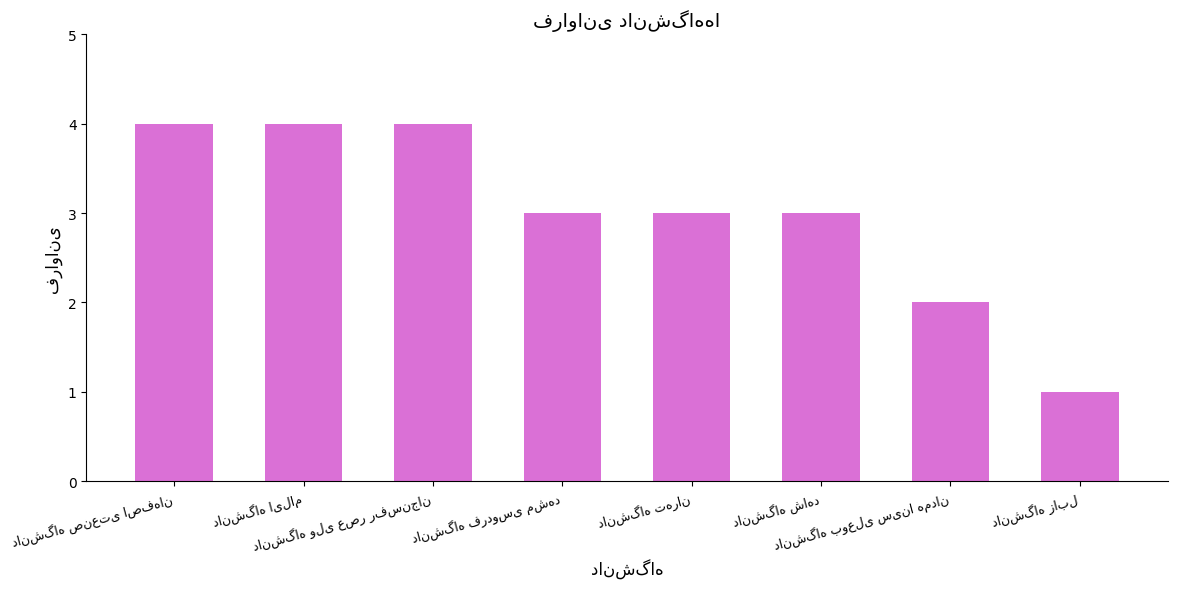

Reading left to right, extract all data points from this chart.

4	4	4	3	3	3	2	1